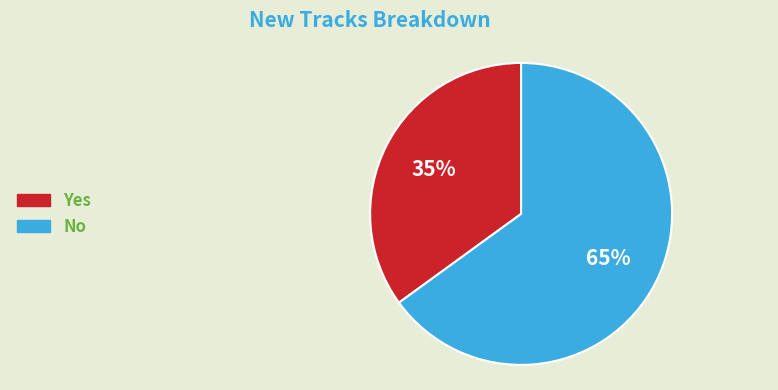

Count the number of slices in the pie.

2